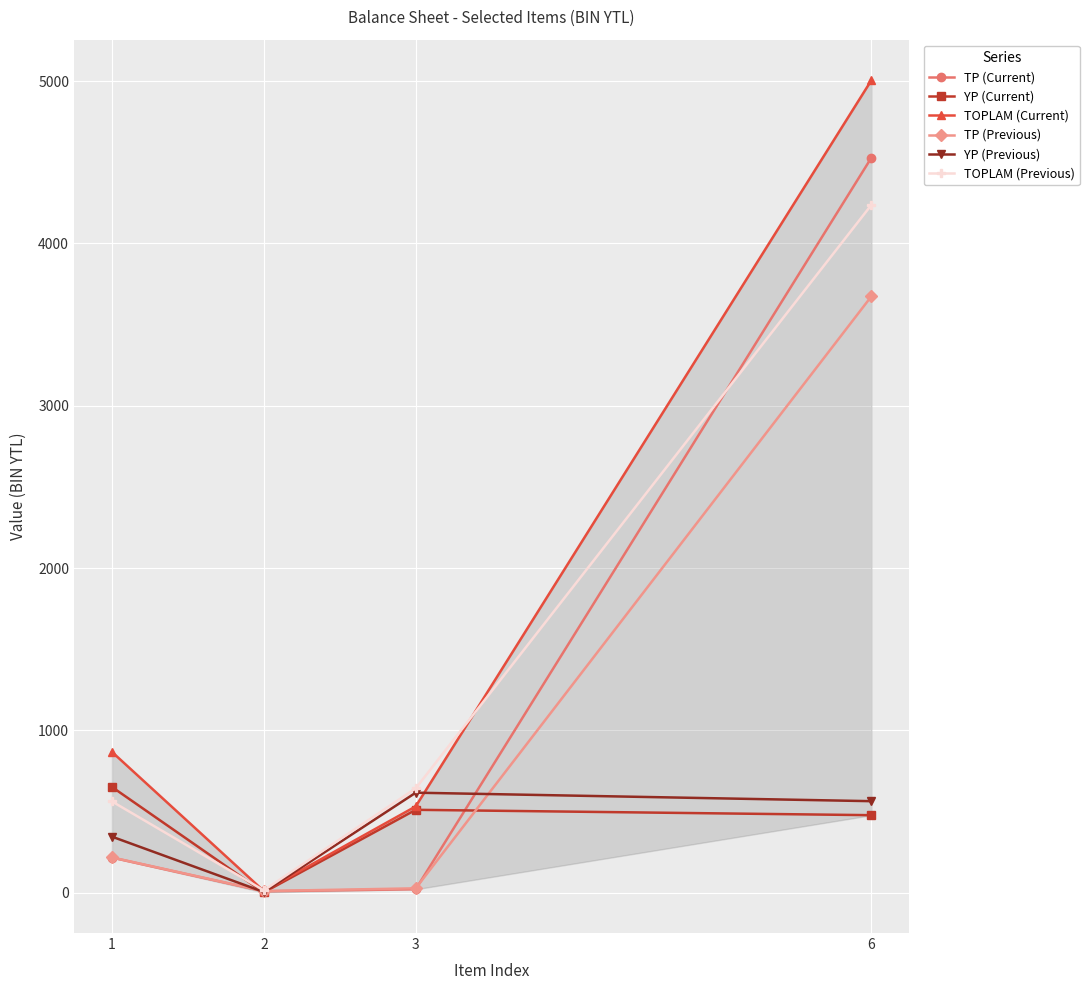

What is the approximate value of TP (Previous) at 2?

10.0